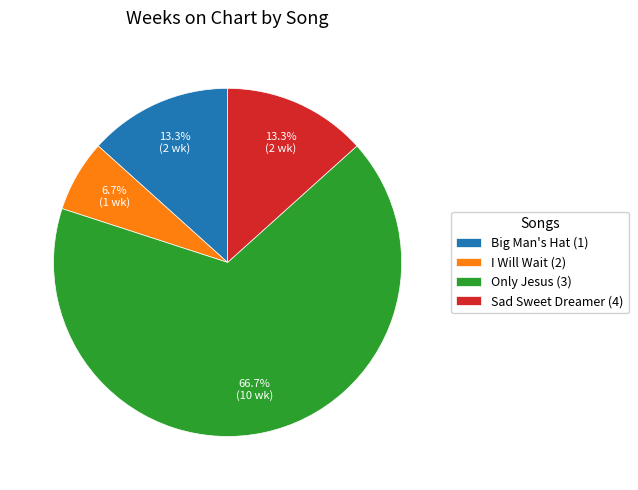

What is the majority slice?

Only Jesus (3)